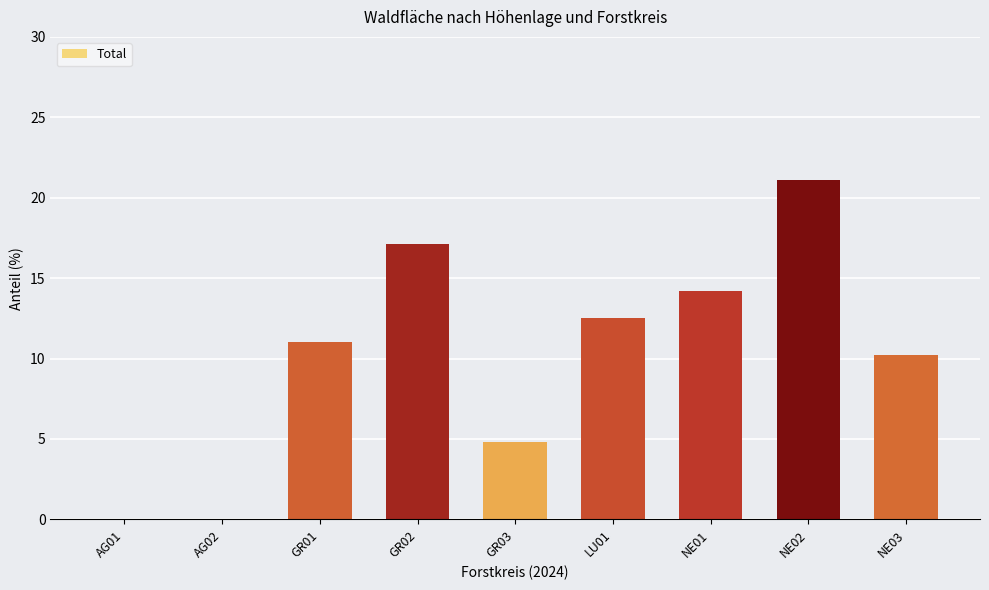

Read the value at LU01.

12.5